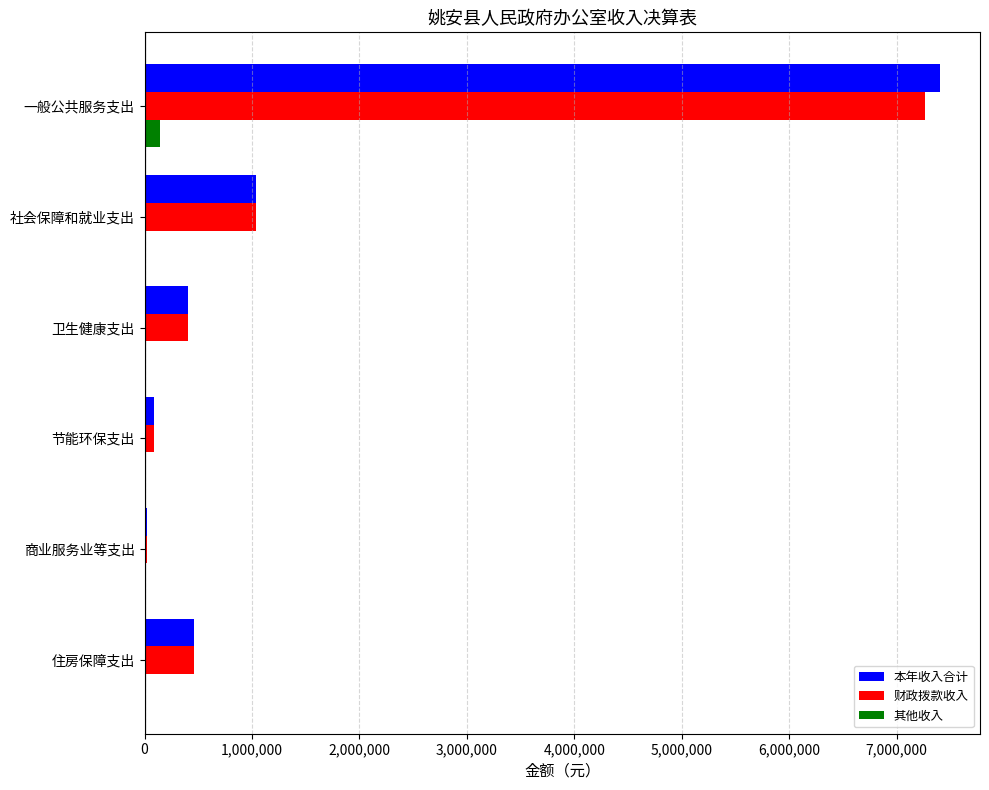

Is it true that 财政拨款收入 equals 455738.0 at 住房保障支出?

True